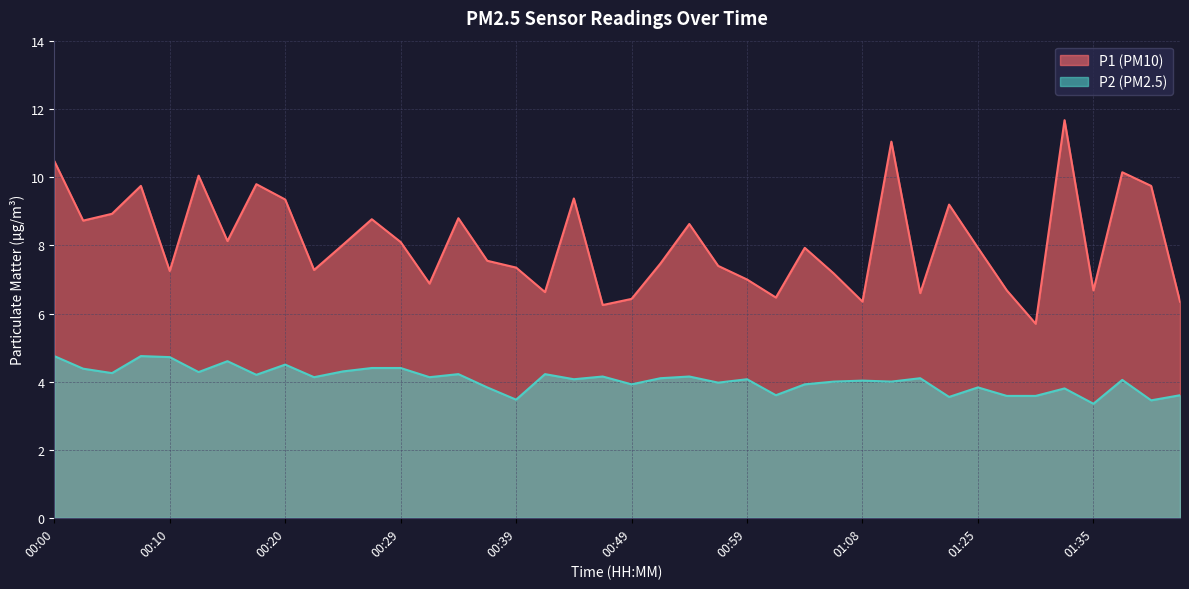

Between 00:05 and 00:49, which series saw the biggest shift?

P1